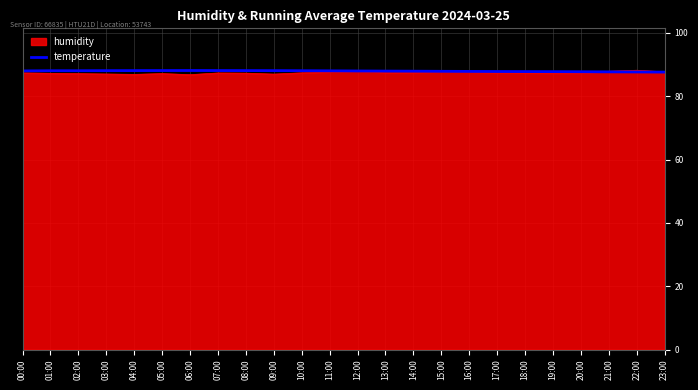

Is it true that humidity equals 87.2 at 01:00?

True